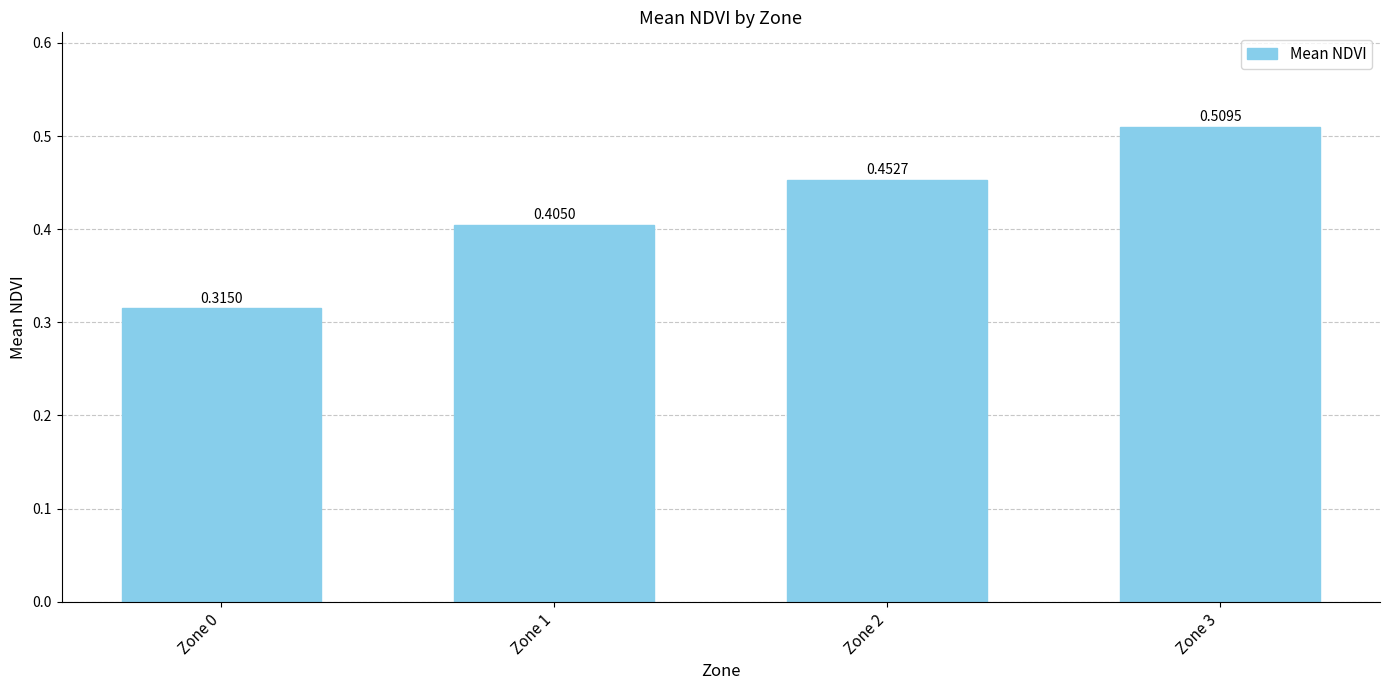

At which label is the value closest to 0?

Zone 0